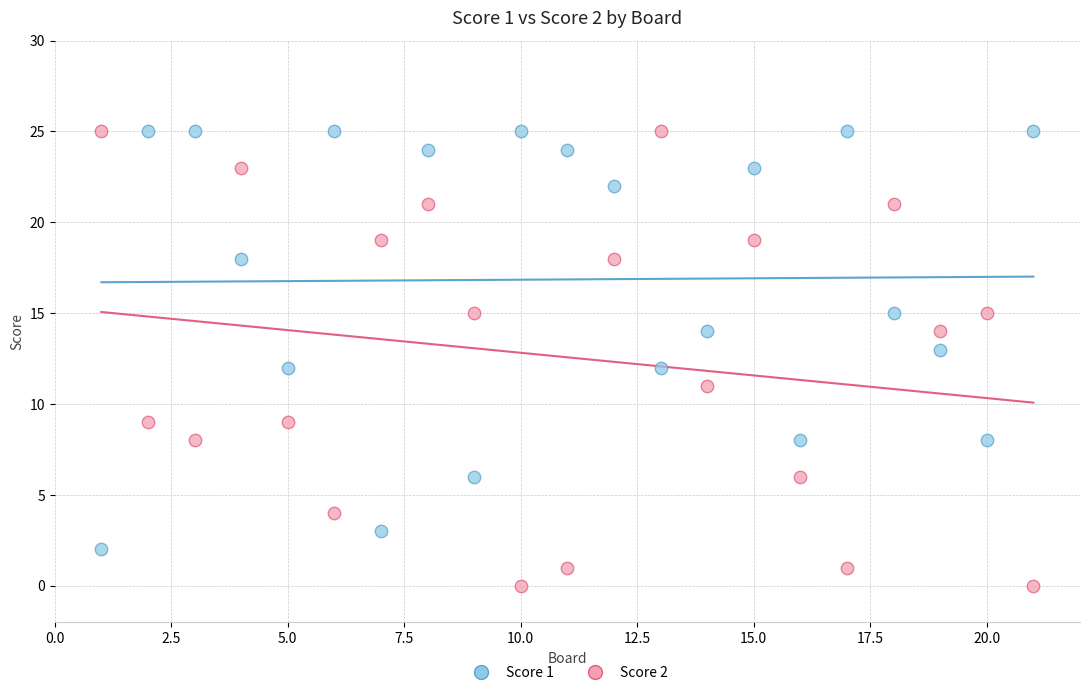

Which series contains the lowest Y value?

Score 2